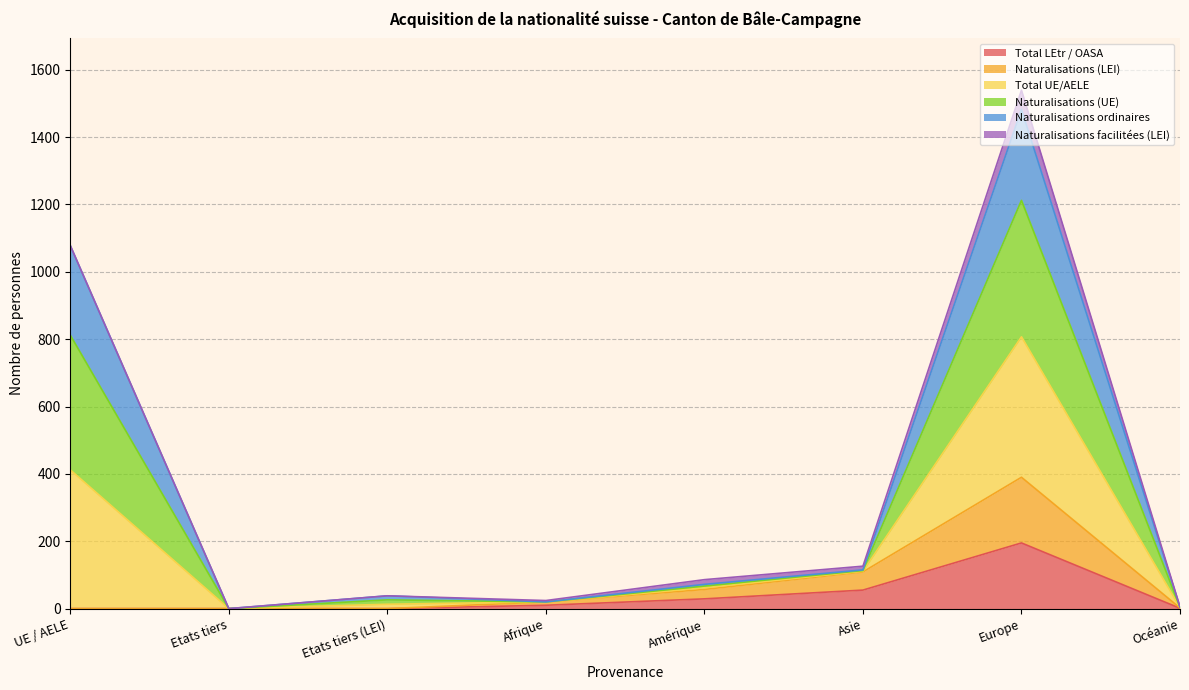

Which series has the widest spread of values?

Total UE/AELE